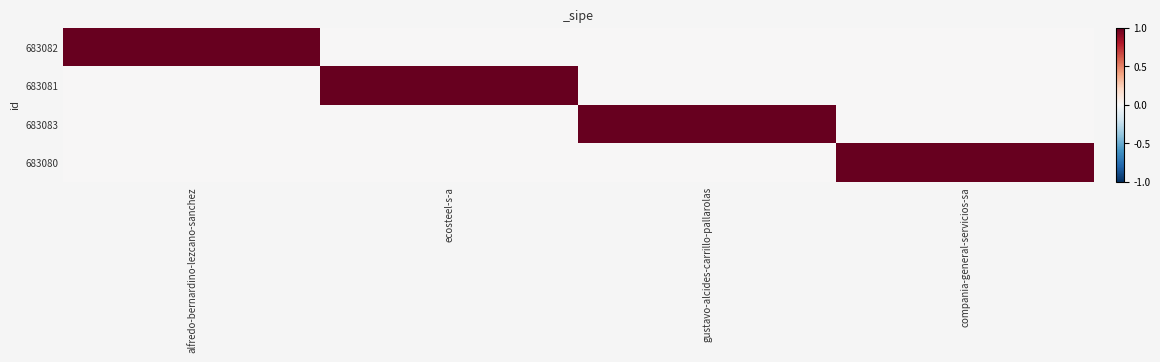

Which has a higher value, compania-general-servicios-sa or gustavo-alcides-carrillo-pallarolas?

compania-general-servicios-sa